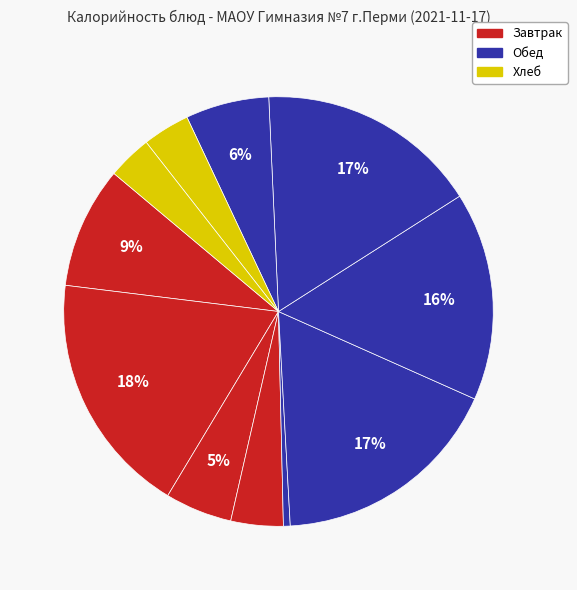

Count the number of slices in the pie.

11